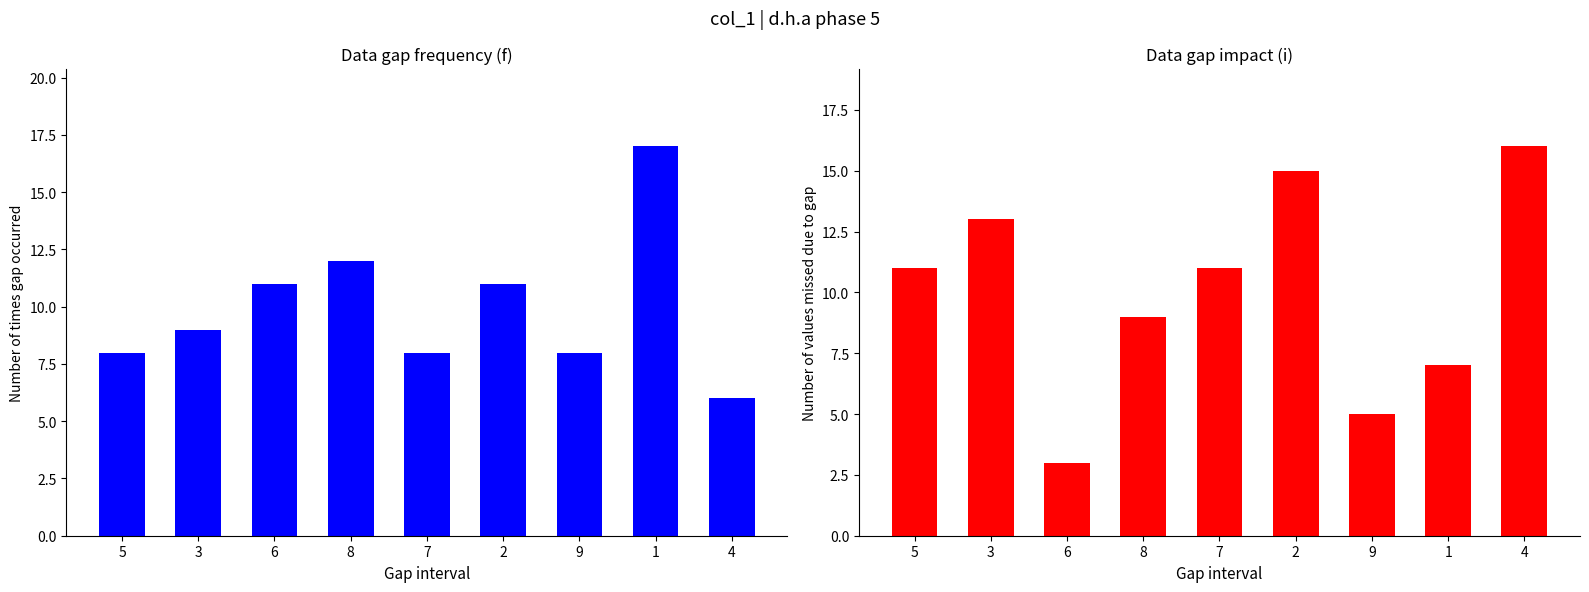

What value does the col_8 + col_9 series have at 8?

9